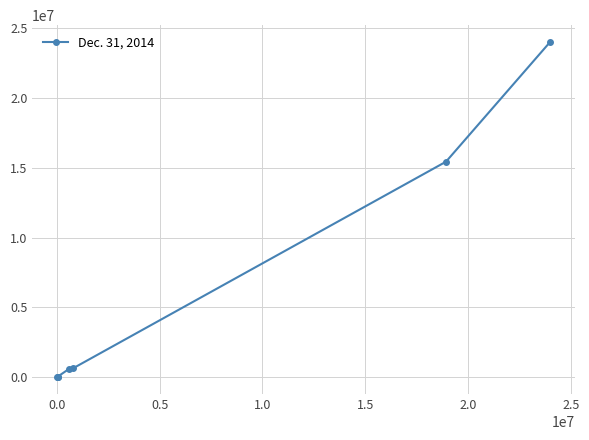

What is the value of the 3rd point from the left?

50000